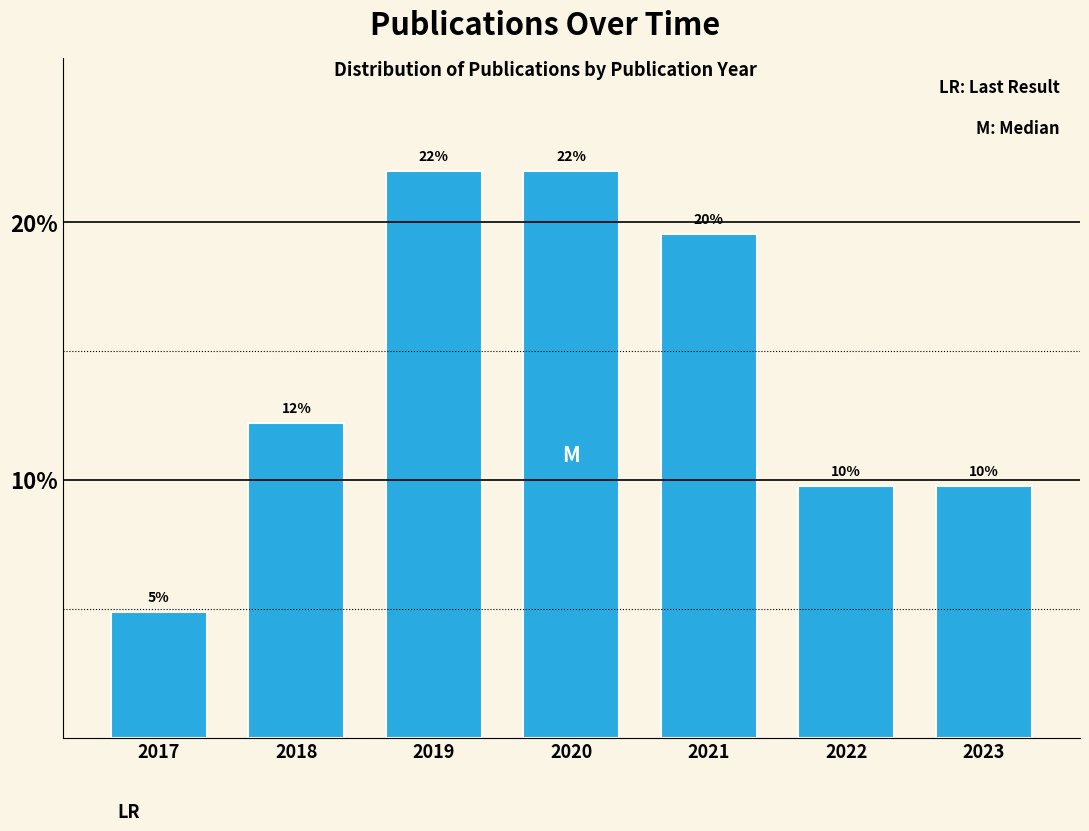

Are the bars horizontal?

No